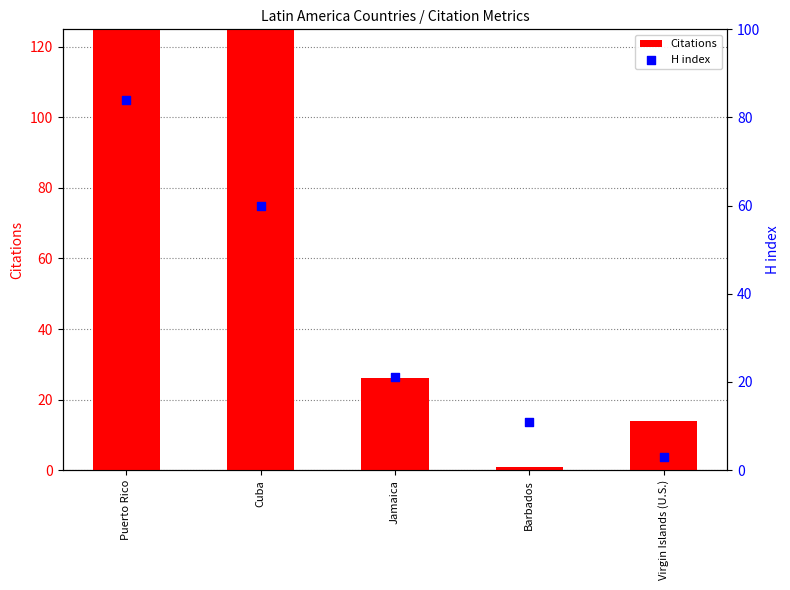

Which series has the largest Y range (max minus min)?

Citations